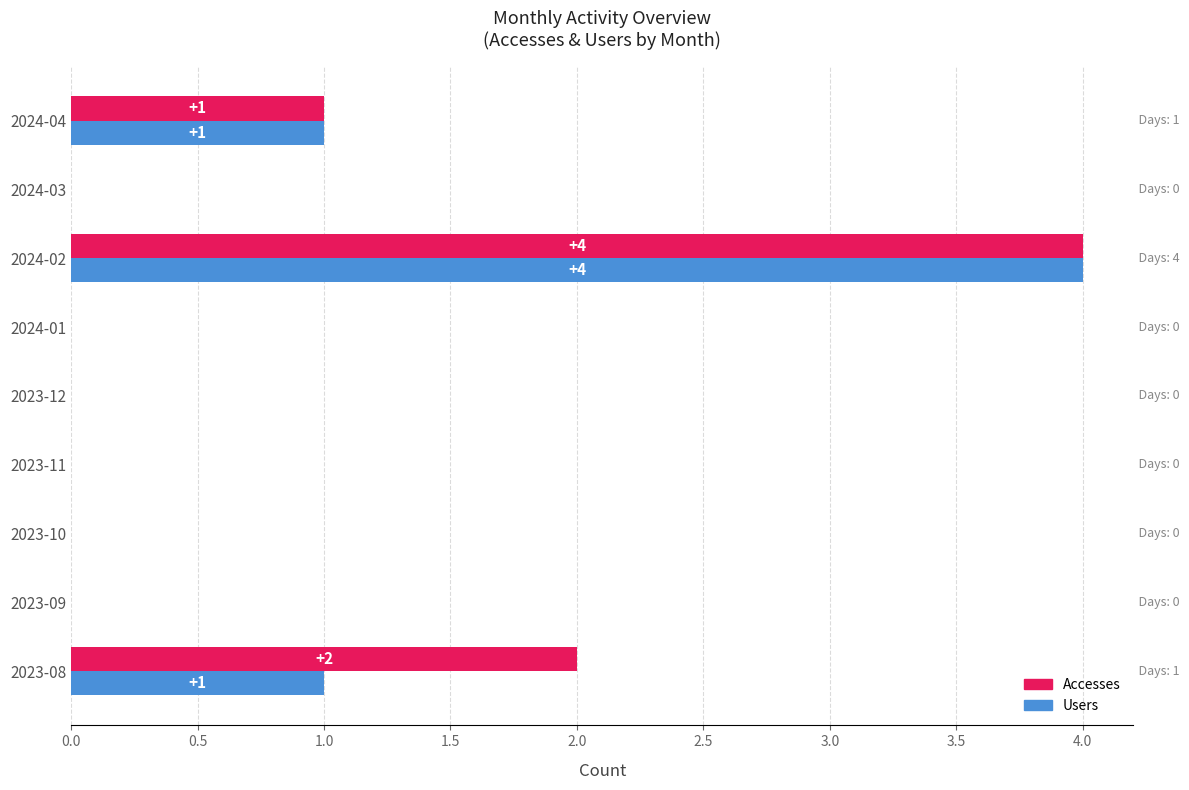

How many data points does each series have?

9